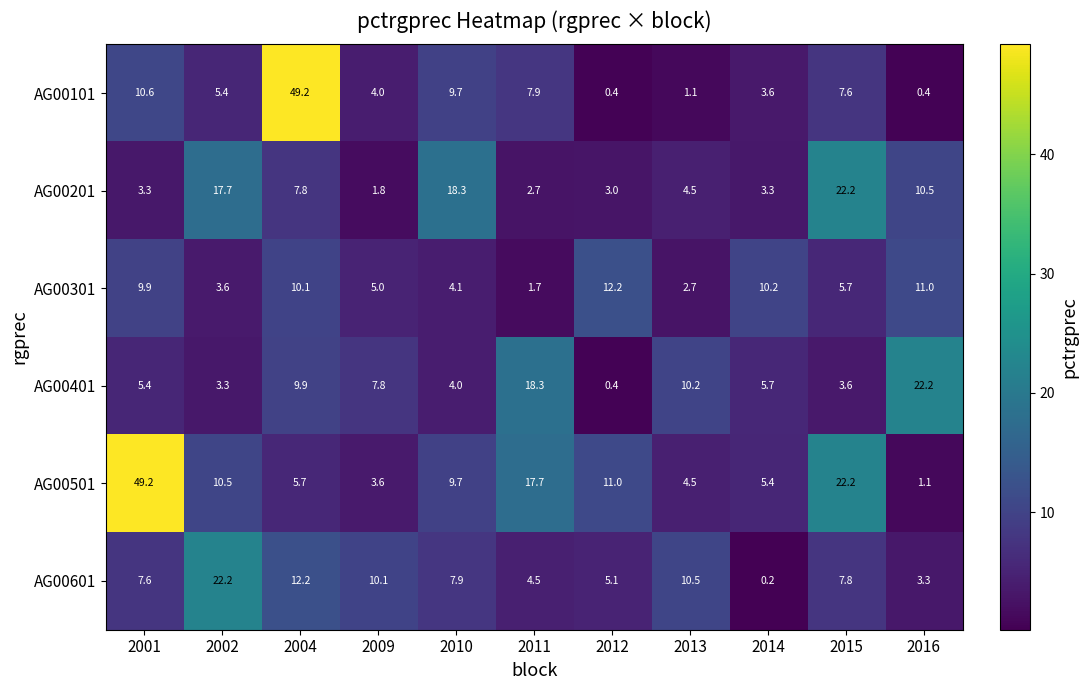

Which series has the largest range (max minus min)?

AG00101